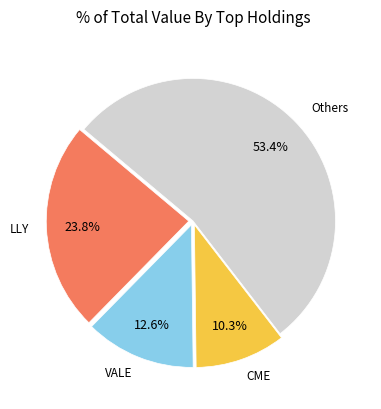

Which category has the biggest portion of the pie?

Others